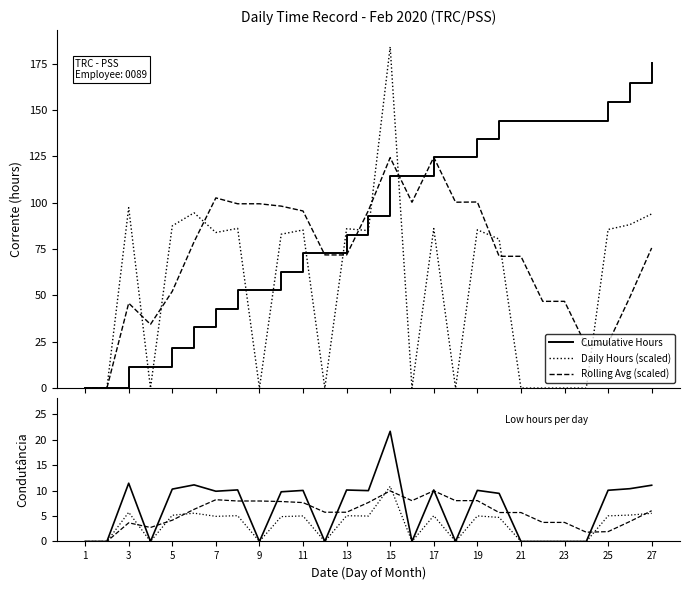

How many interior local valleys does the Daily Hours (scaled) series have?

7